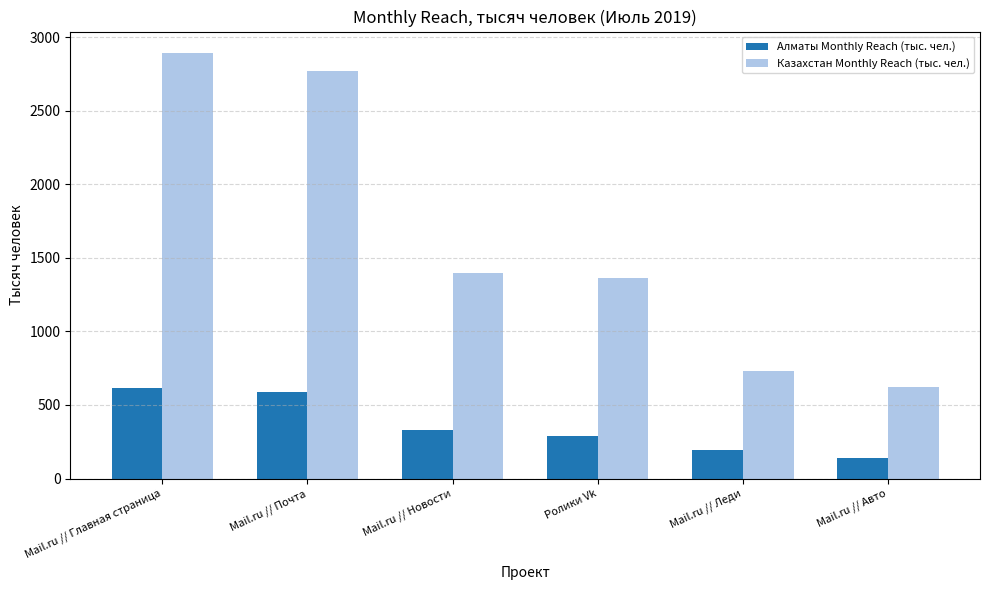

The Казахстан Monthly Reach (тыс. чел.) series shows 731.4 at Mail.ru // Леди. True or false?

True